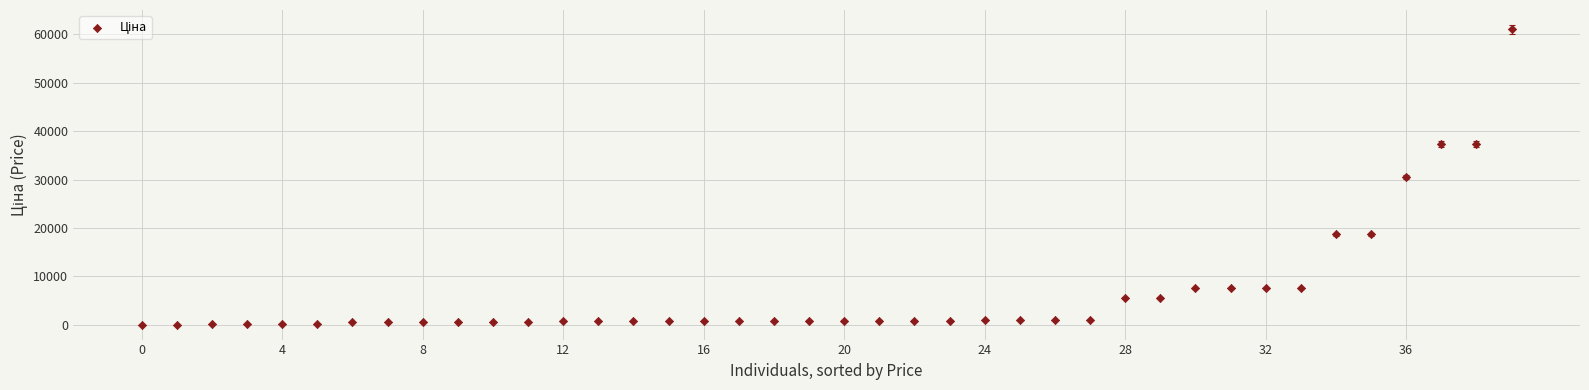

What is the range of Y values (max minus min)?

60968.0